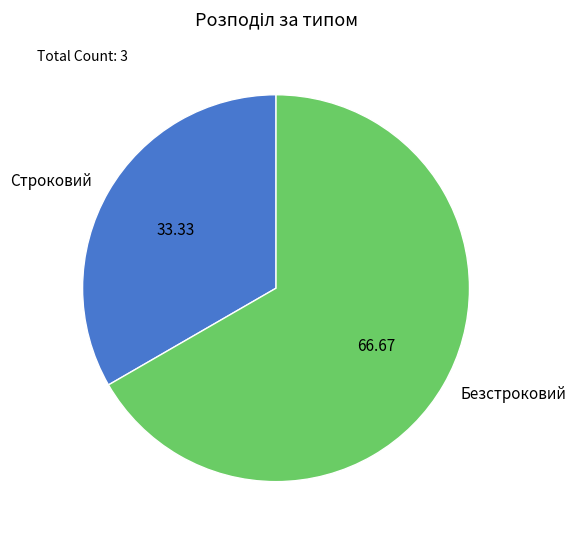

Do Строковий and Безстроковий together represent more than half of the pie?

Yes